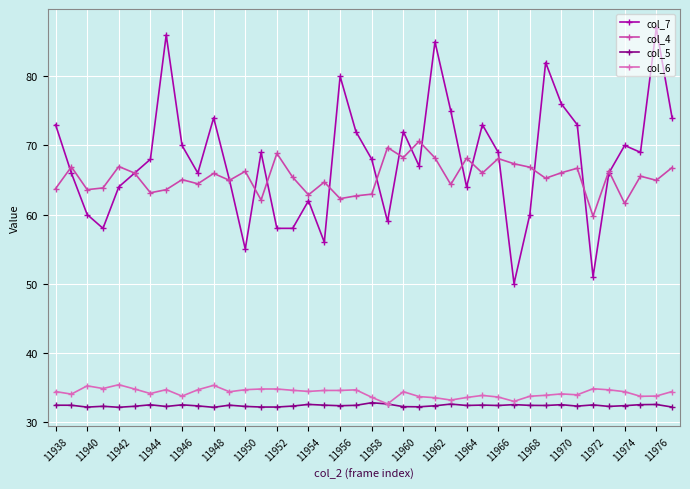

Which series has the largest range (max minus min)?

col_7